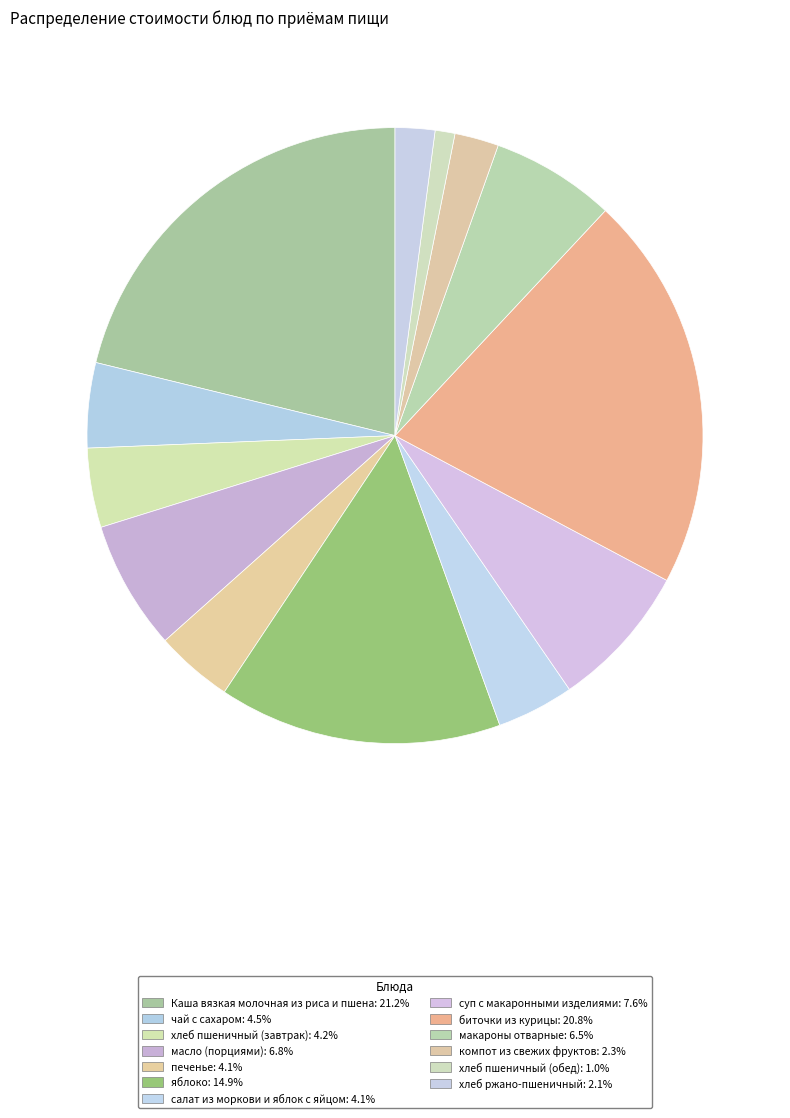

True or false: хлеб пшеничный (завтрак) accounts for 4% of the total.

True